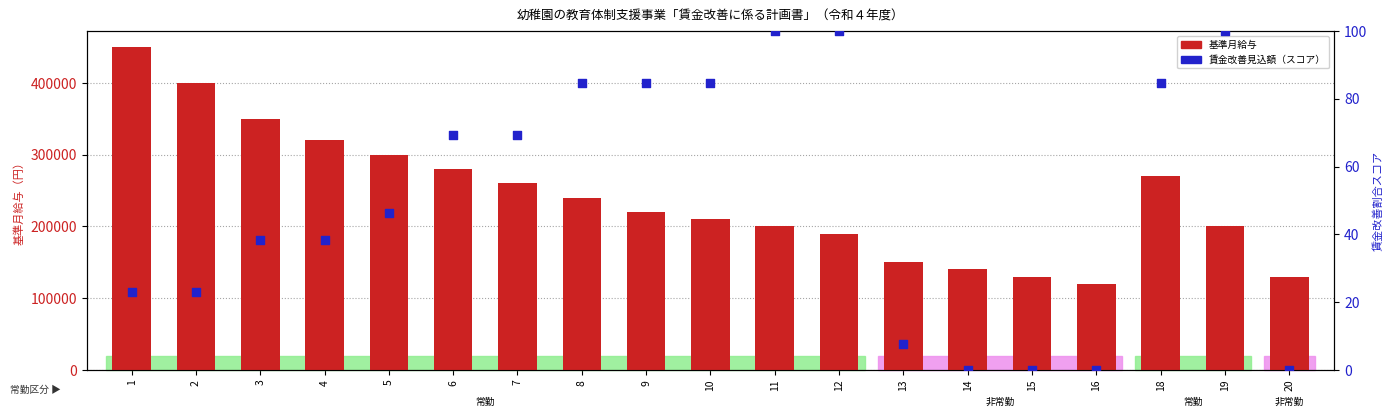

At which category is the sum across all series the highest?

1